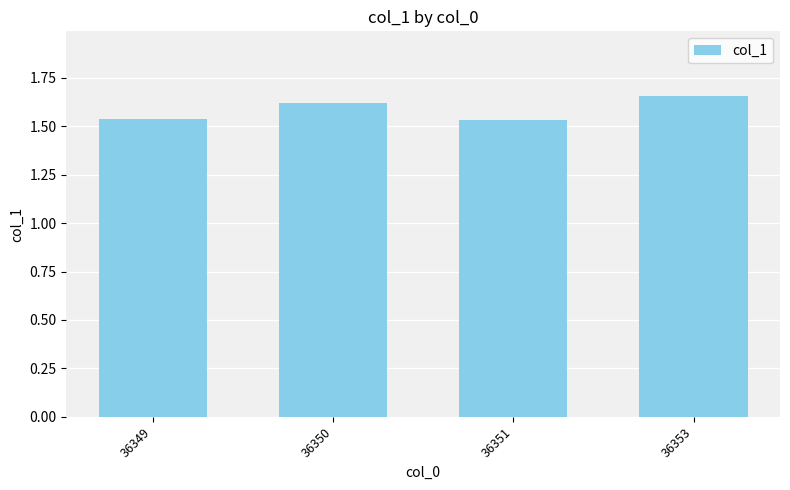

Between 36351 and 36350, which is larger?

36350